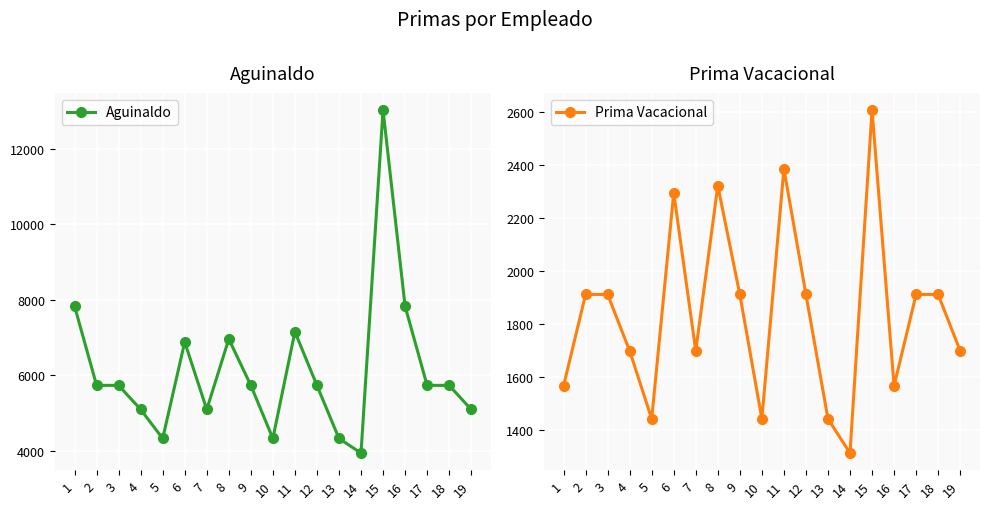

What is the difference between the maximum and minimum values in the Prima Vacacional series?

1292.5